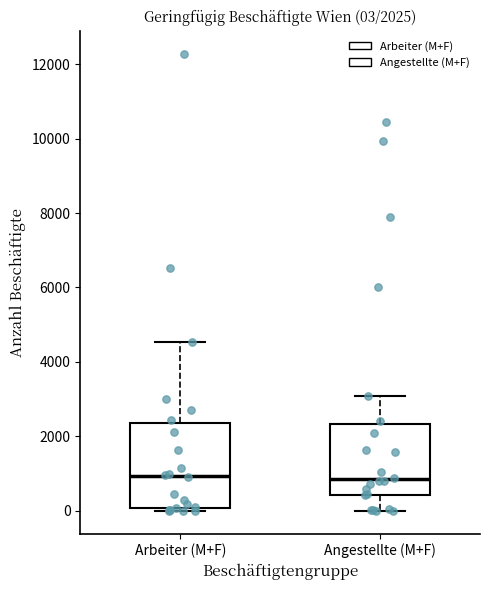

Which box is the tallest, from its lower edge to its upper edge?

Arbeiter (M+F)